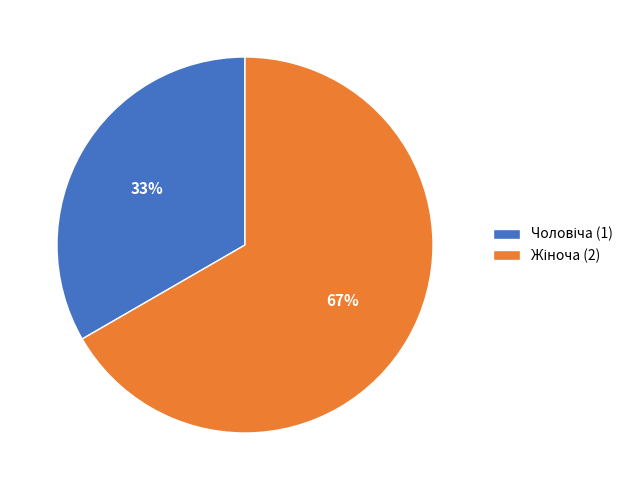

Is there a majority slice in this chart?

Yes